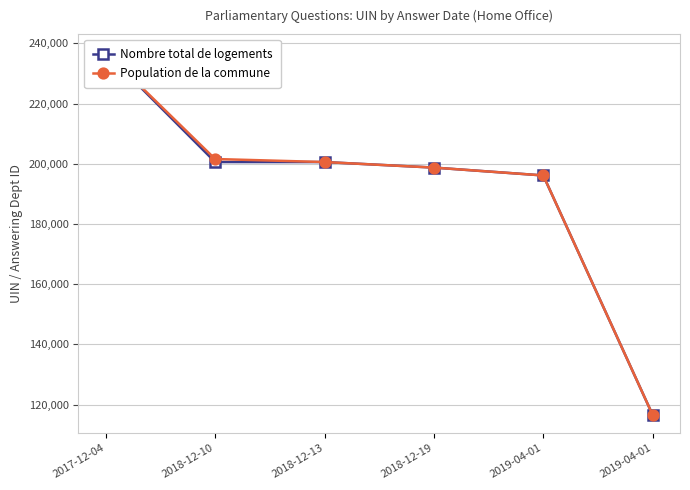

Which series has the widest spread of values?

Population de la commune